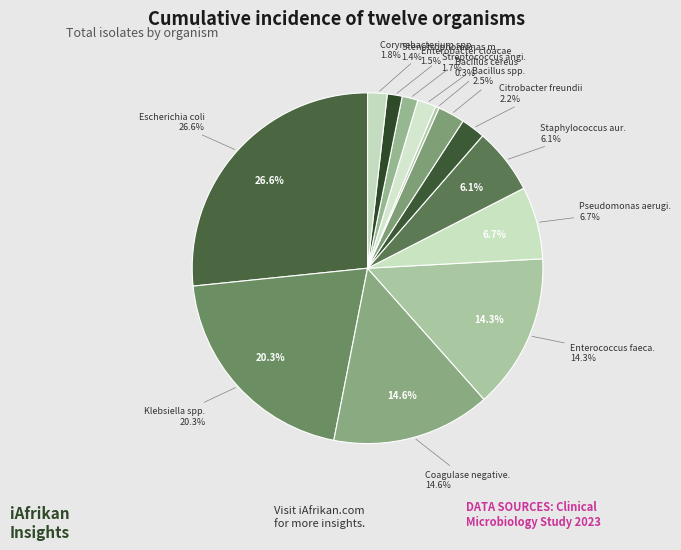

Does any single category account for the majority?

No